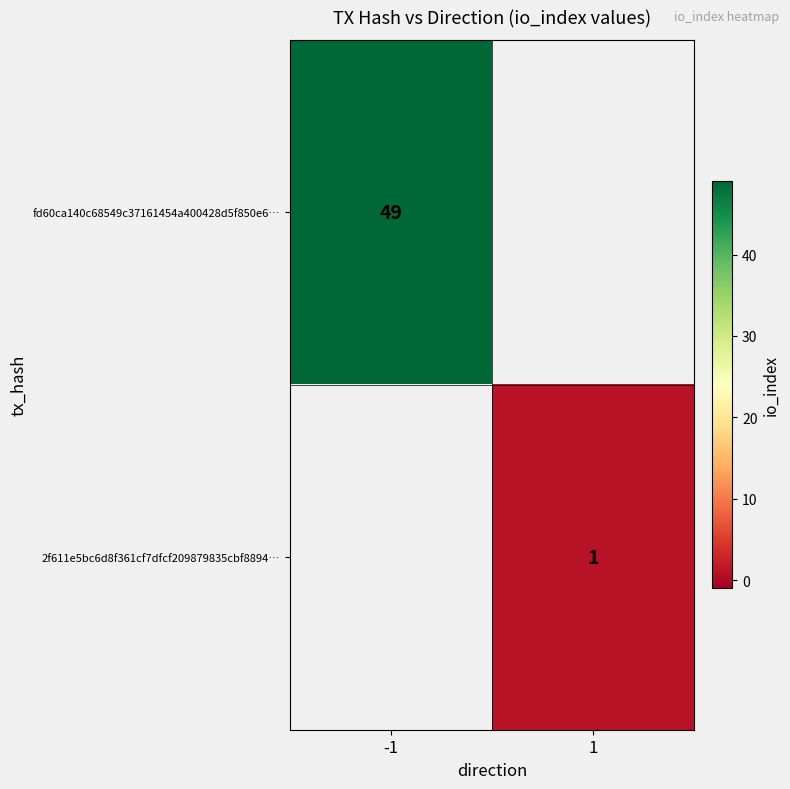

At how many categories does at least one series exceed 18?

1